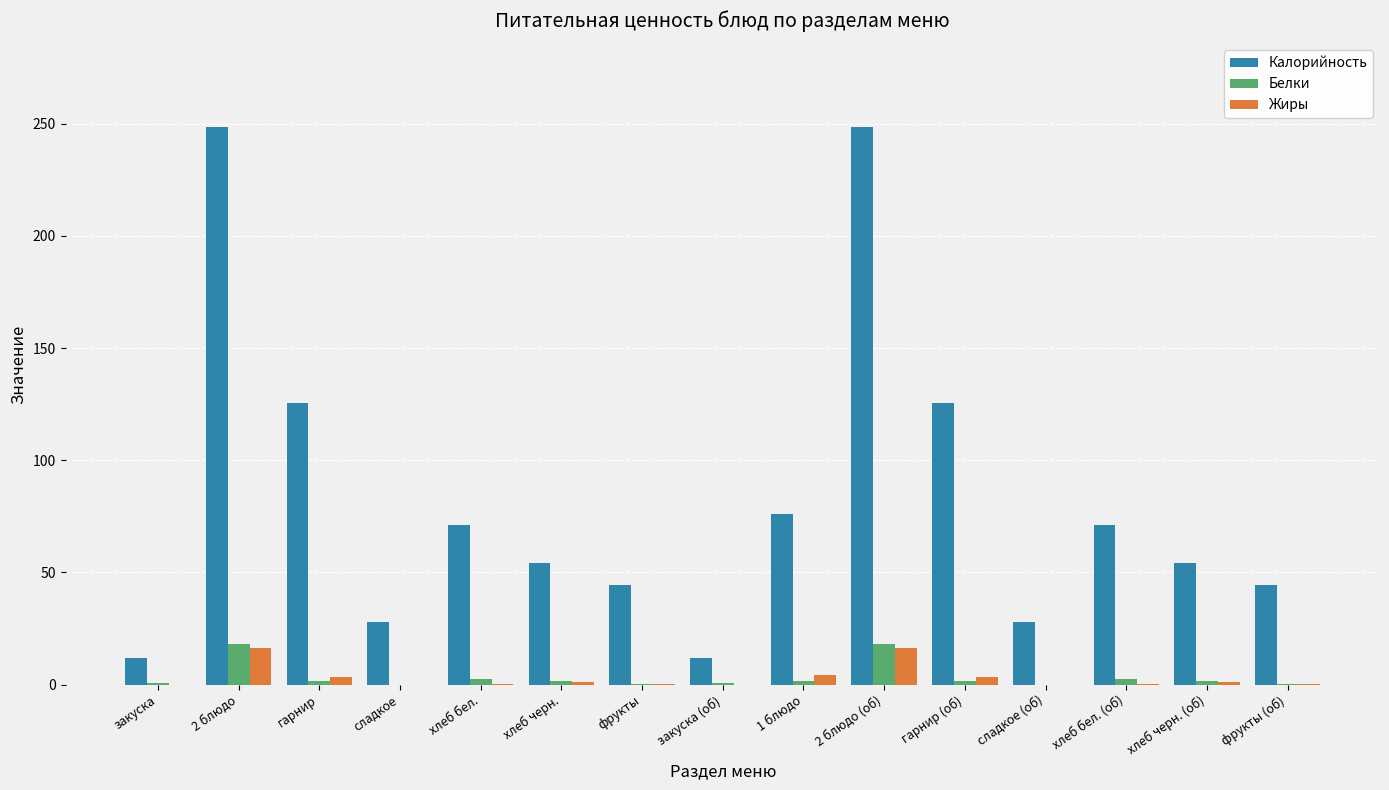

What is the maximum value shown in the chart?

248.5